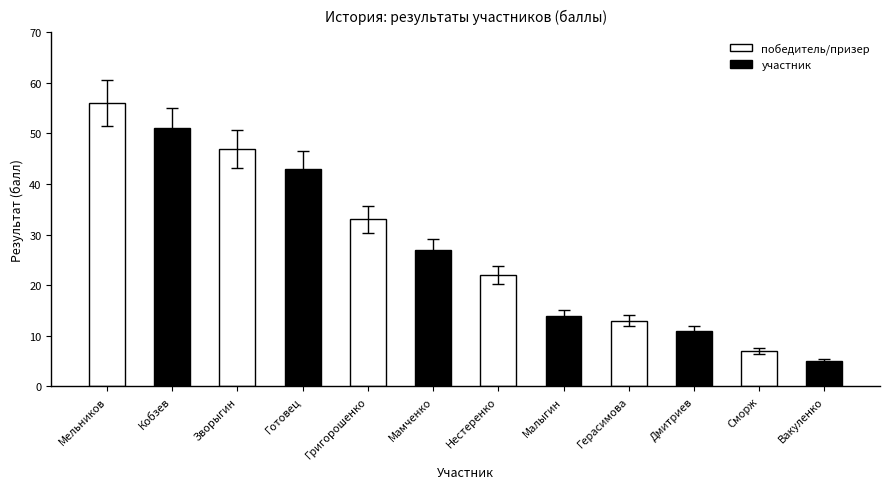

What is the difference between the maximum and minimum values?

51